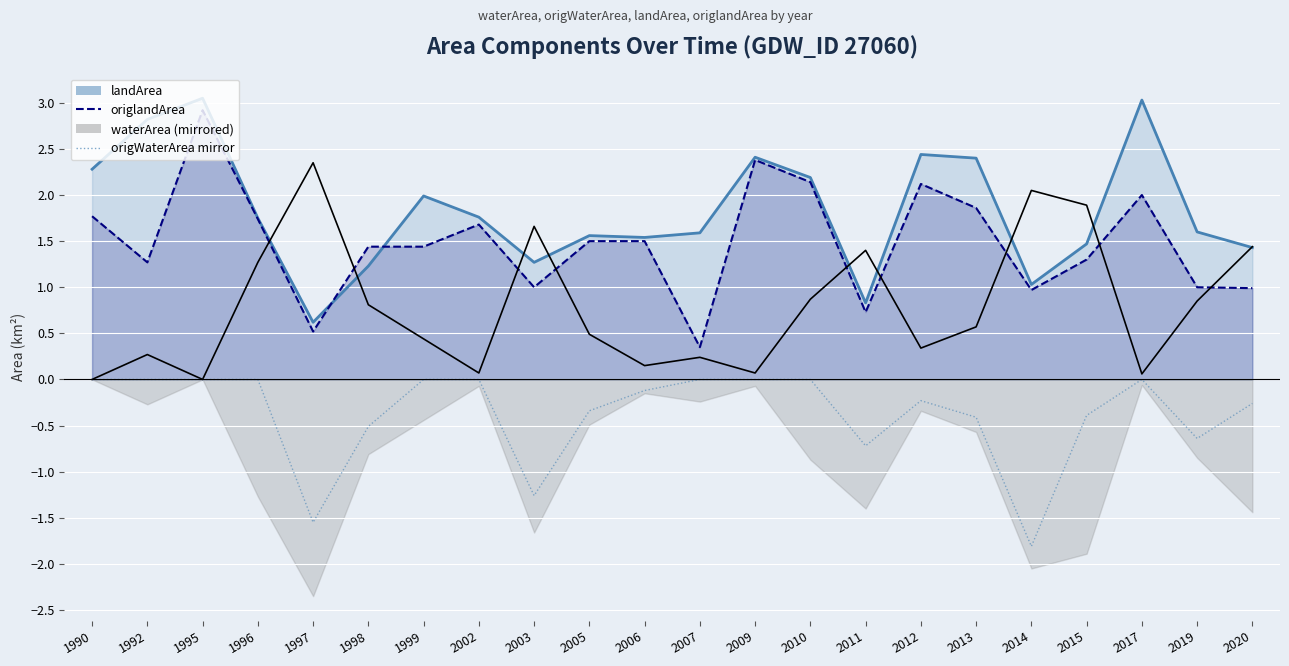

What is the sum of all landArea values?

40.3